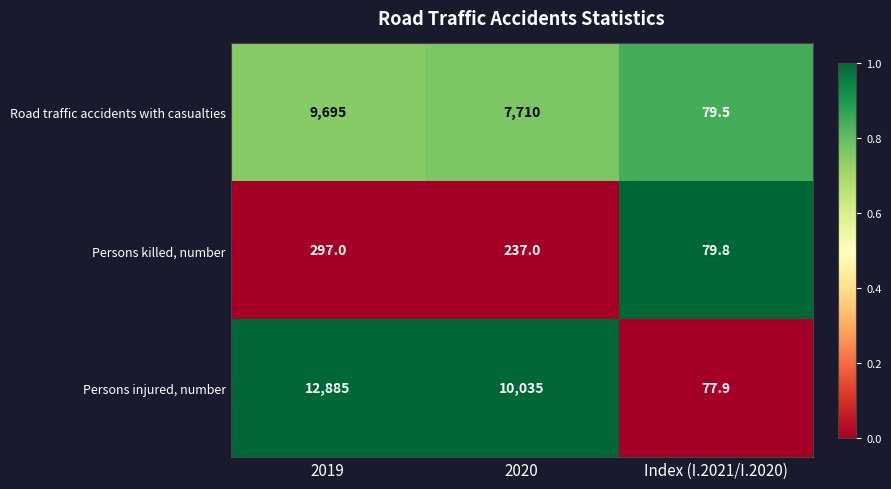

At which label does Road traffic accidents with casualties first exceed 7710?

2019